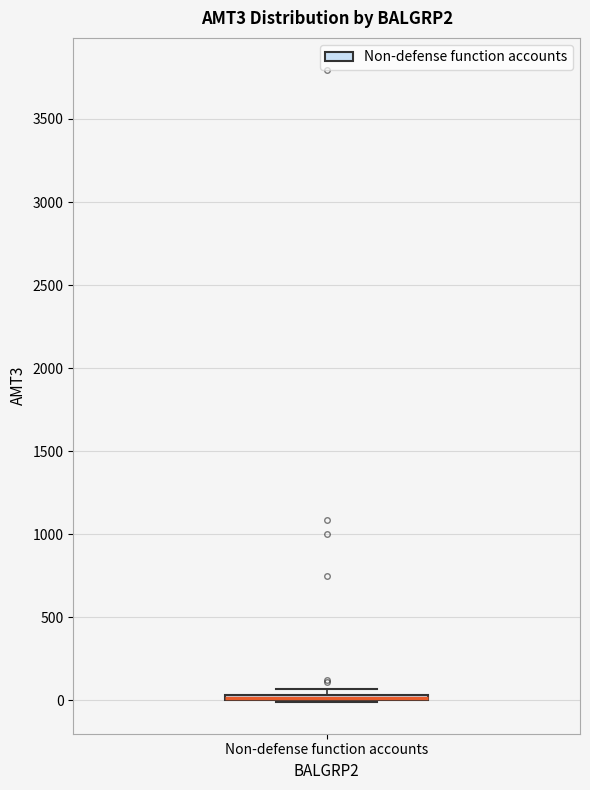

Where is the lower edge of the box for Non-defense function accounts on the y-axis? The values are not printed on the chart, so give them approximately, as read against the axis.

0